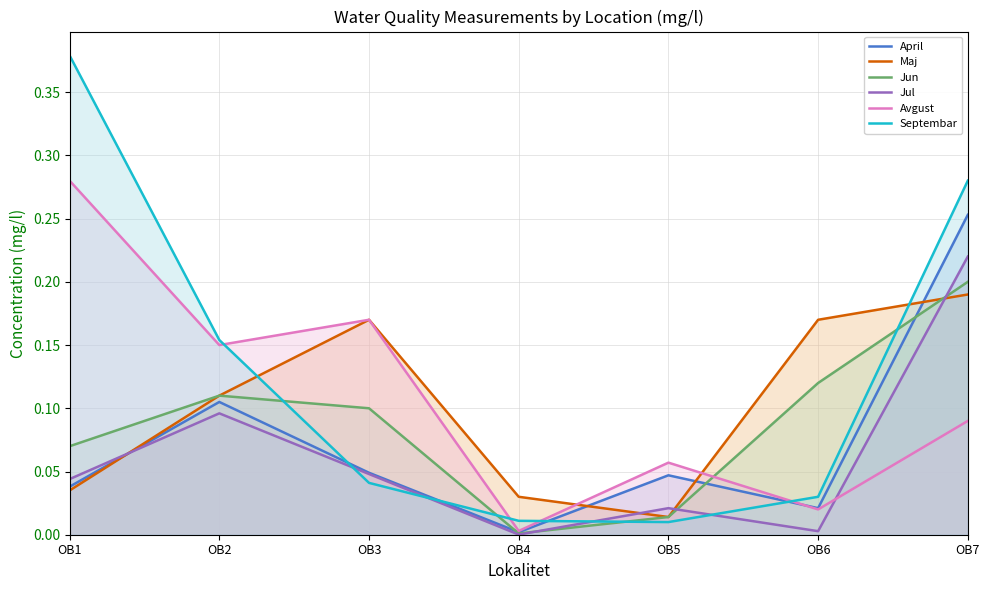

The Avgust series shows 0.0 at OB4. True or false?

True